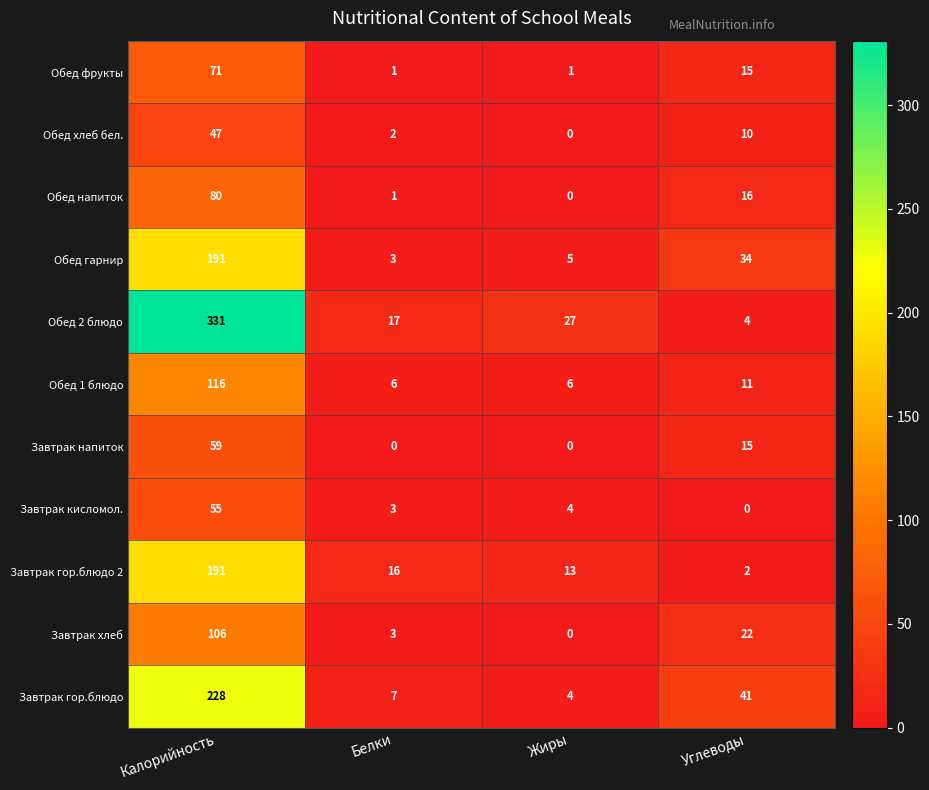

At which category does the chart reach its peak across all series?

Калорийность